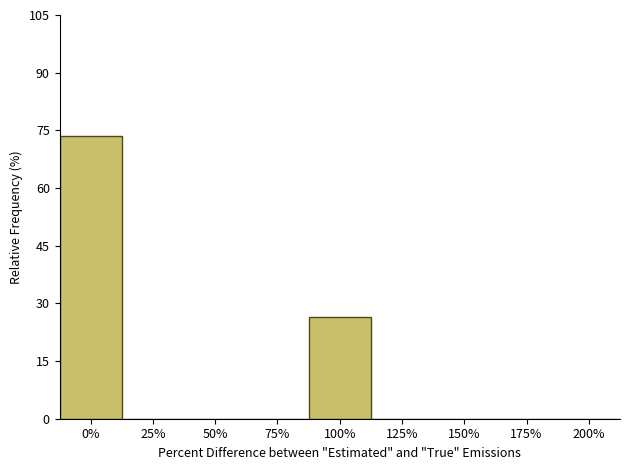

Reading left to right, extract all data points from this chart.

0%=73.5	25%=0.0	50%=0.0	75%=0.0	100%=26.5	125%=0.0	150%=0.0	175%=0.0	200%=0.0